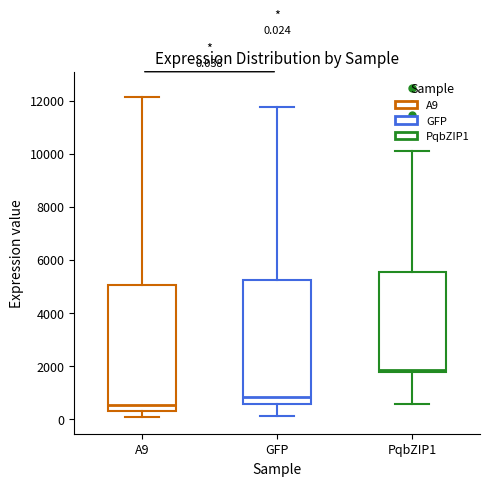

Which box's median line is the lowest?

A9